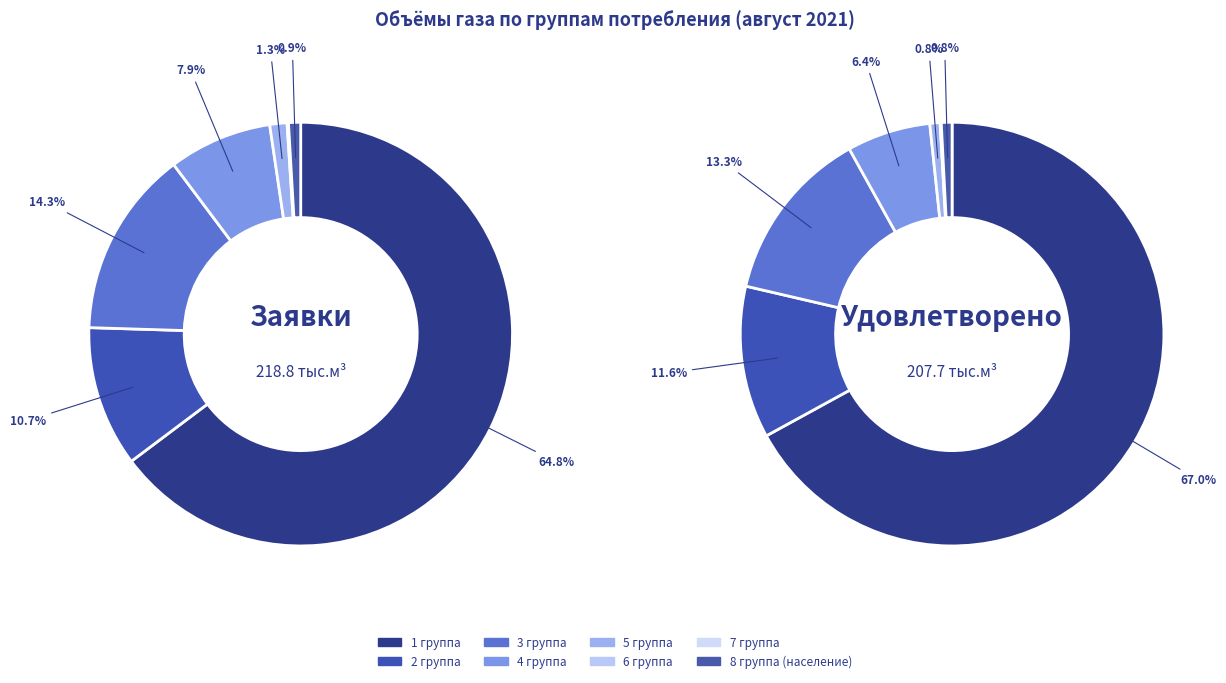

Is the sum of 4 группа and 5 группа greater than half?

No